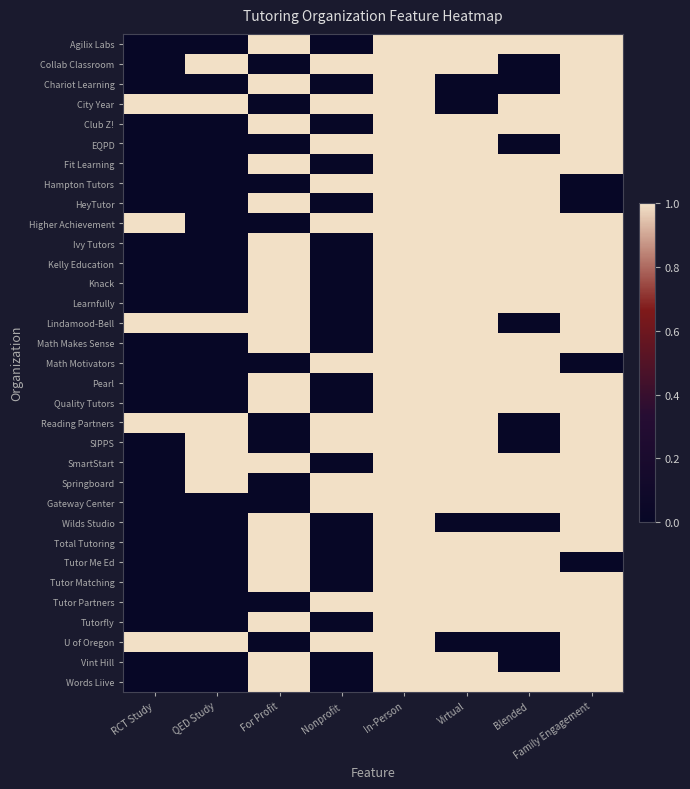

Rank the series by their maximum value, from highest to lowest.

Agilix Labs, Collab Classroom, Chariot Learning, City Year, Club Z!, EQPD, Fit Learning, Hampton Tutors, HeyTutor, Higher Achievement, Ivy Tutors, Kelly Education, Knack, Learnfully, Lindamood-Bell, Math Makes Sense, Math Motivators, Pearl, Quality Tutors, Reading Partners, SIPPS, SmartStart, Springboard, Gateway Center, Wilds Studio, Total Tutoring, Tutor Me Ed, Tutor Matching, Tutor Partners, Tutorfly, U of Oregon, Vint Hill, Words Liive